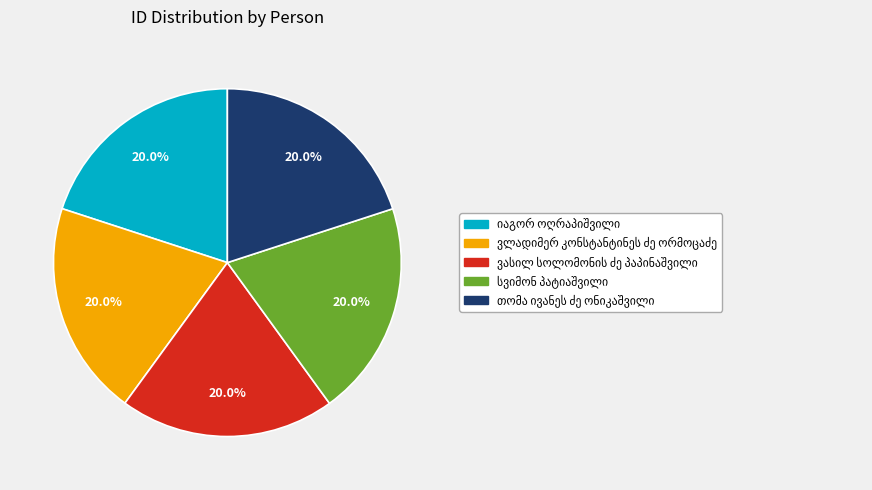

Count the number of slices in the pie.

5